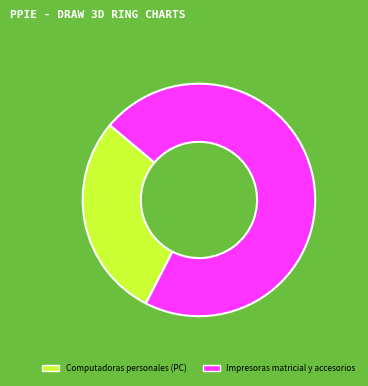

Rank the categories by value from highest to lowest.

Impresoras matricial y accesorios, Computadoras personales (PC)